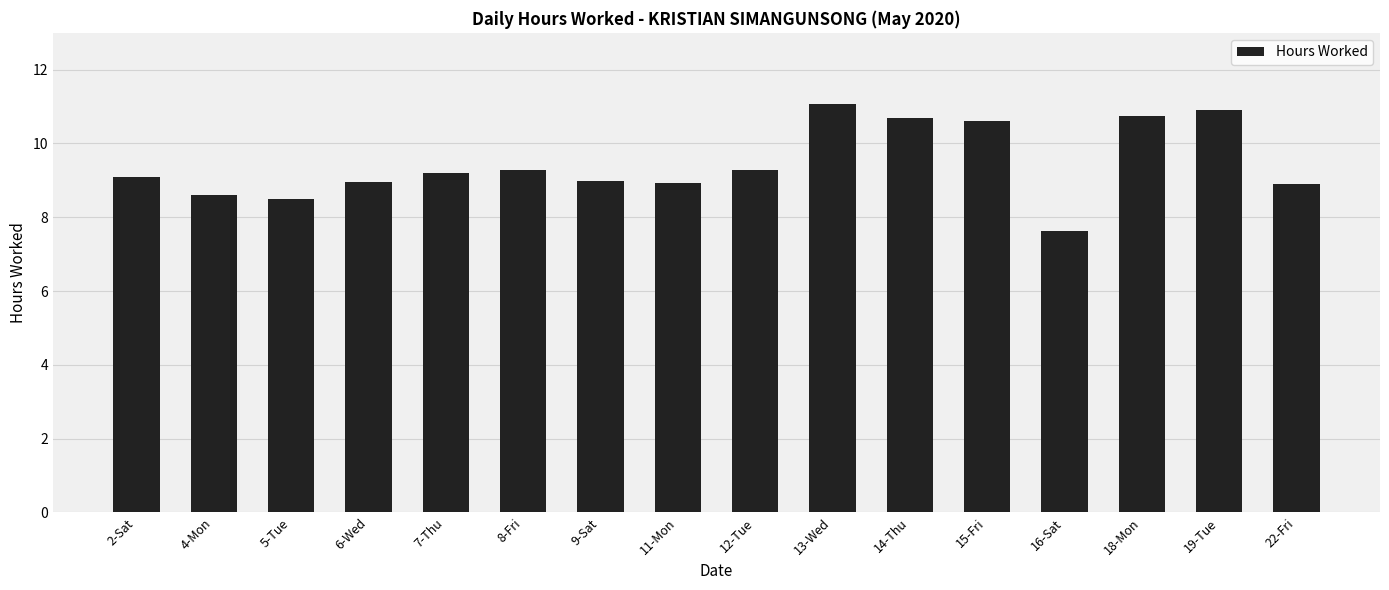

Approximately how many times larger is the value at 6-Wed compared to 16-Sat?

1.2